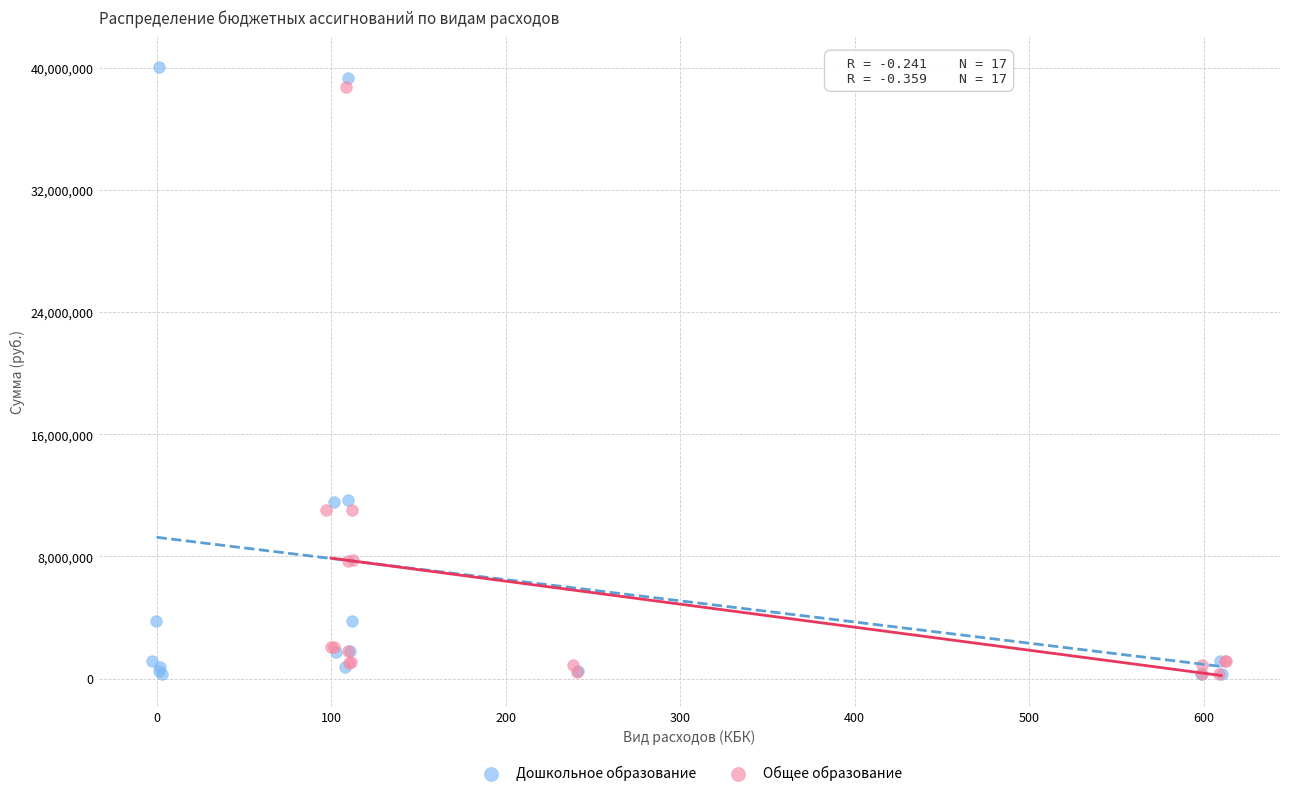

What are all the series names shown in the legend?

Дошкольное образование, Общее образование